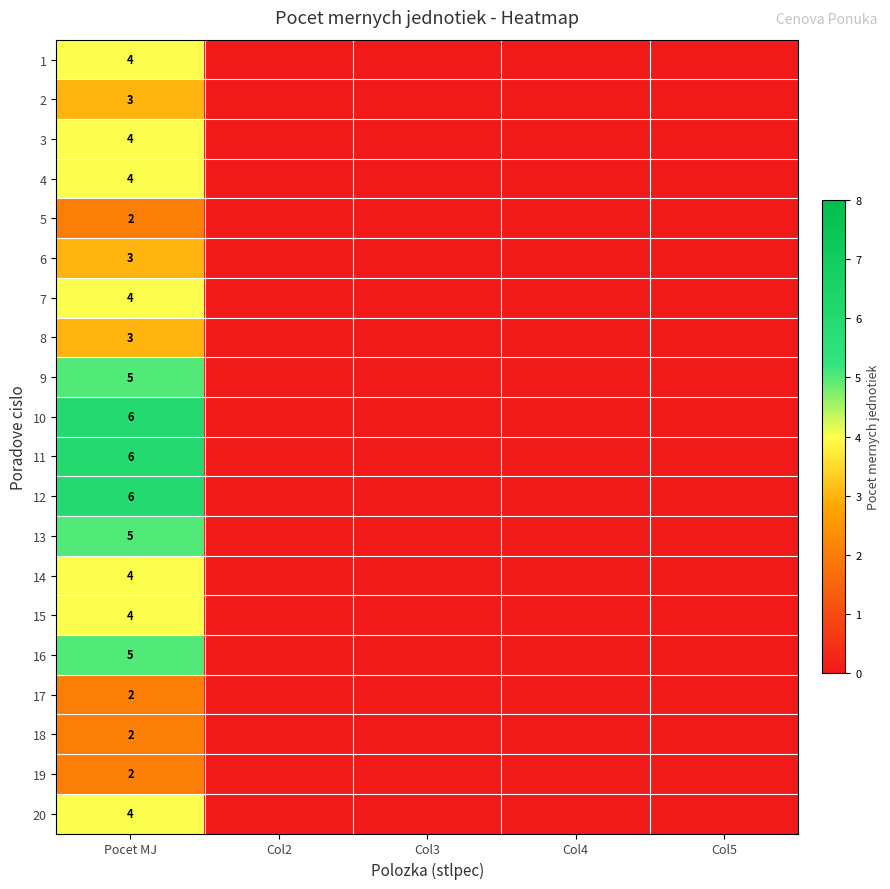

At which category is the sum across all series the highest?

Pocet MJ